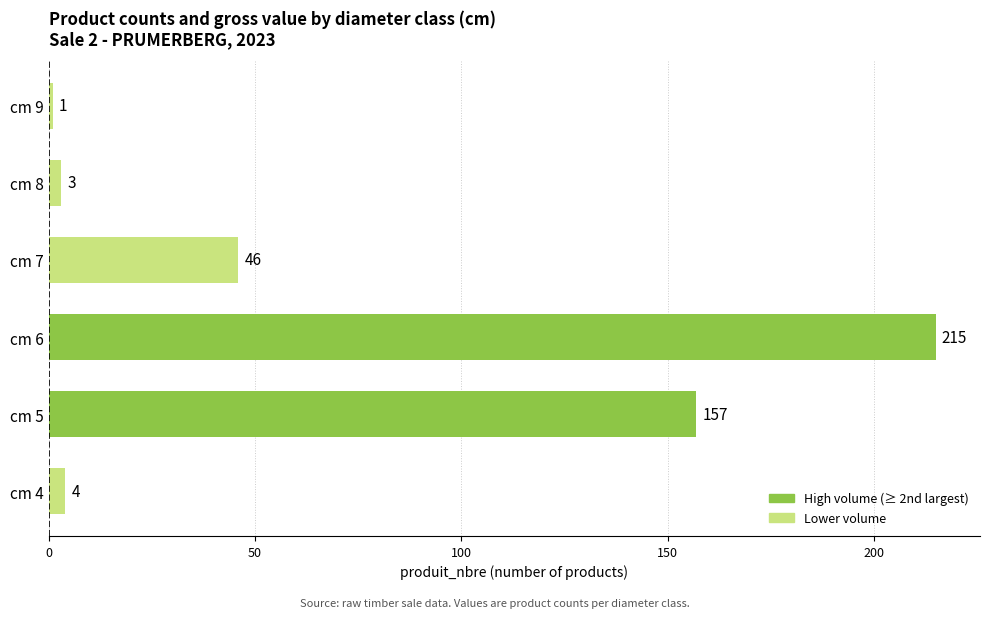

List the labels in order of value, largest first.

cm 6, cm 5, cm 7, cm 4, cm 8, cm 9